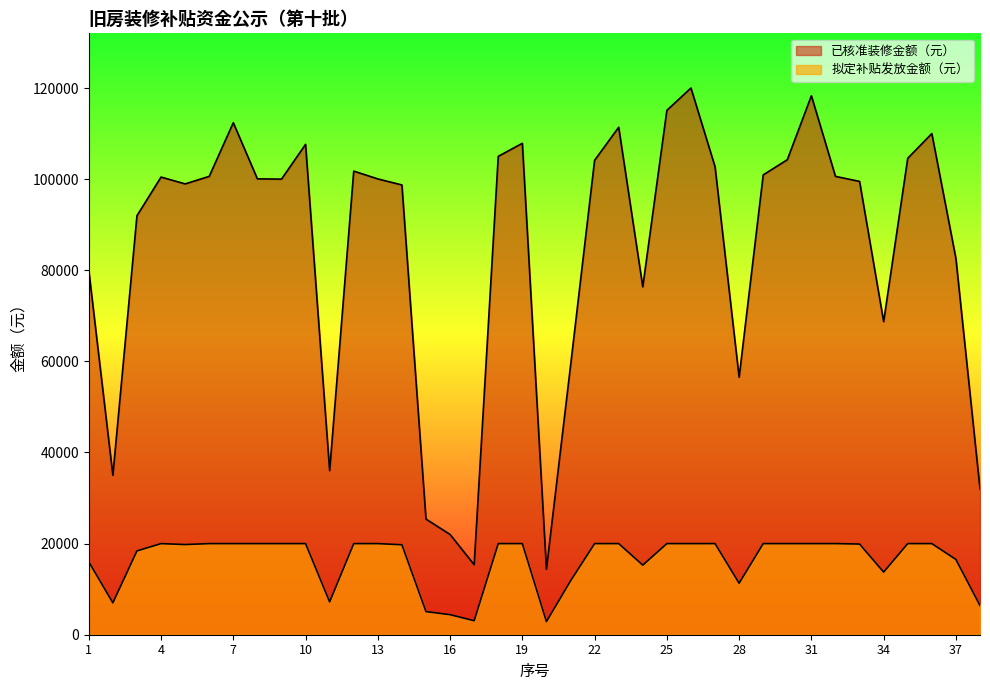

In 已核准装修金额（元）, how many points are lower than both neighbors (excluding endpoints)?

9